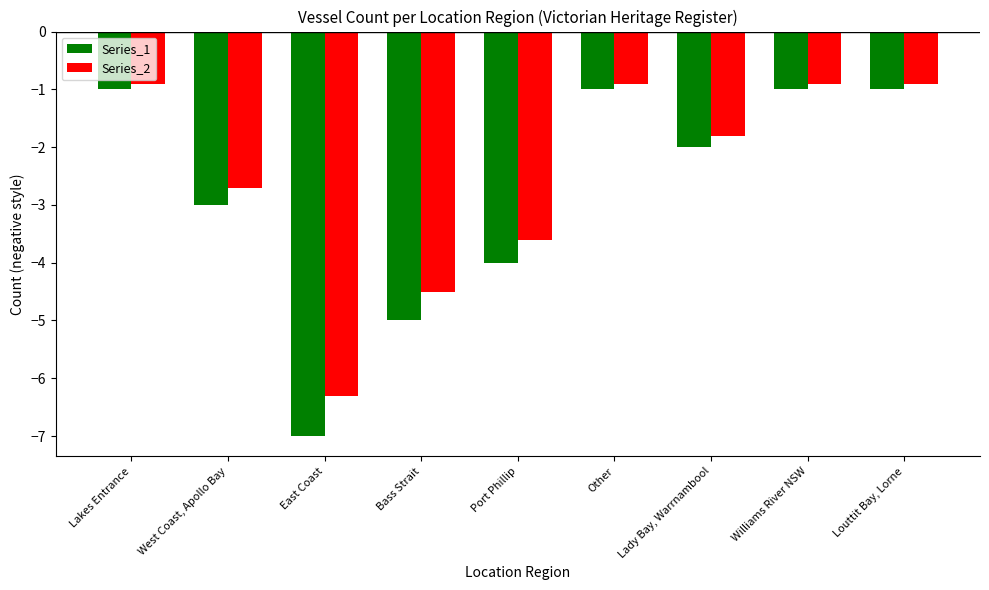

Is it true that Series_2 equals -1.8 at Lady Bay, Warrnambool?

True